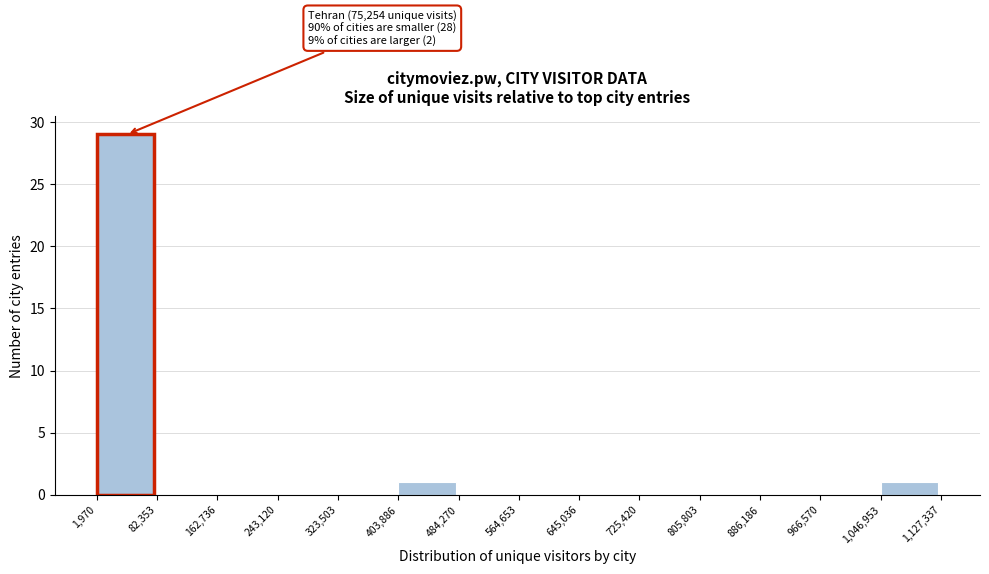

Over which range of the x-axis is the bar tallest?

1,970 to 82,353